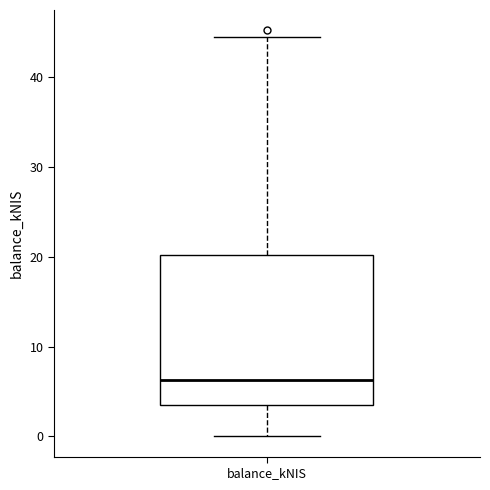

Read this box plot against the y-axis: the position of the median line, the range covered by the box, and the ends of both whiskers. The values are not printed on the chart, so give them approximately, as read against the axis.

median 6, box 3 to 20, whiskers 0 to 44